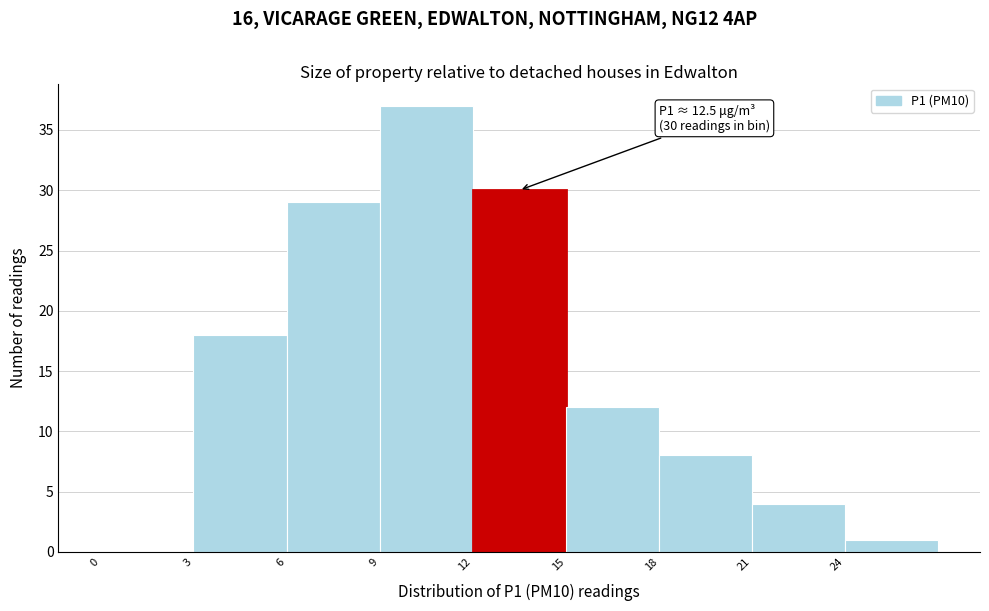

Which range on the x-axis has the tallest bar?

9 to 12